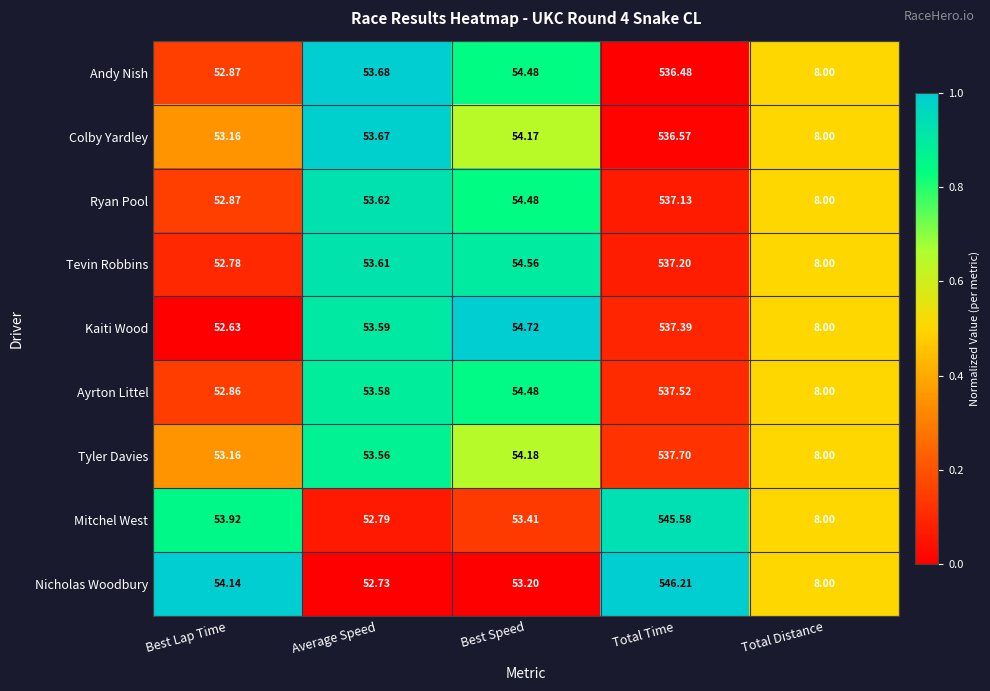

Which series changed the most between Average Speed and Total Distance?

Andy Nish